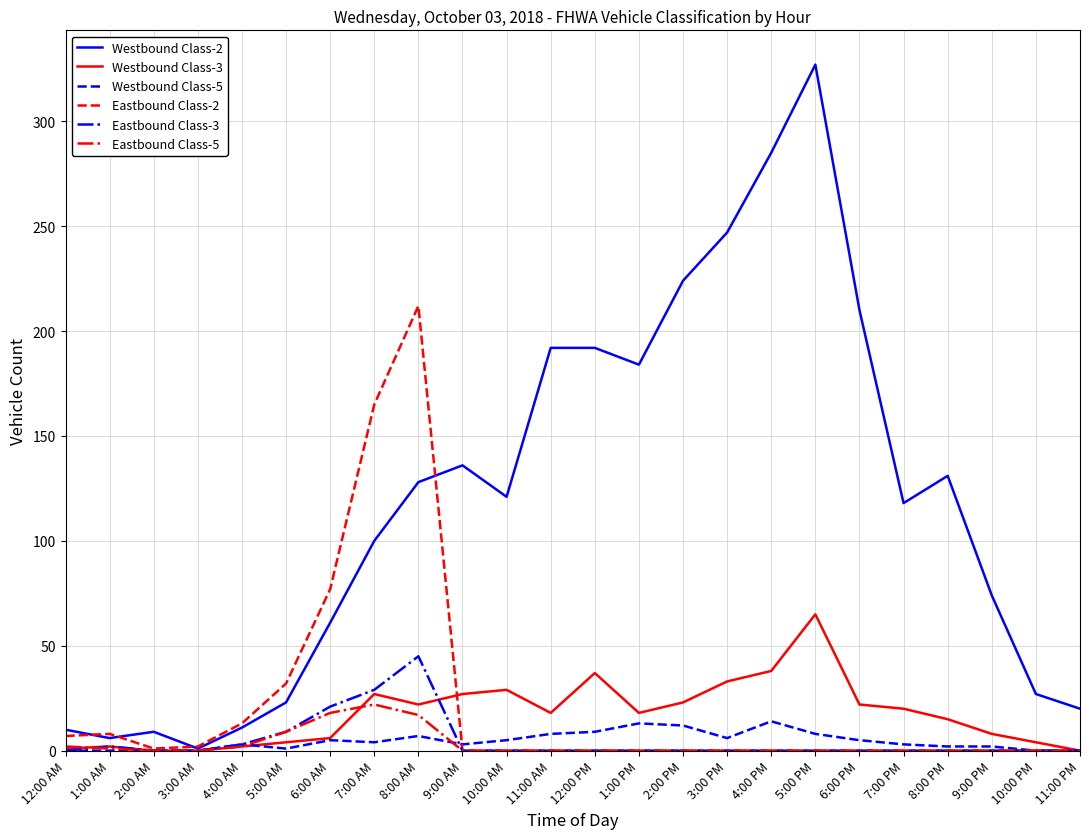

Between 12:00 AM and 2:00 PM, which series saw the biggest shift?

Westbound Class-2